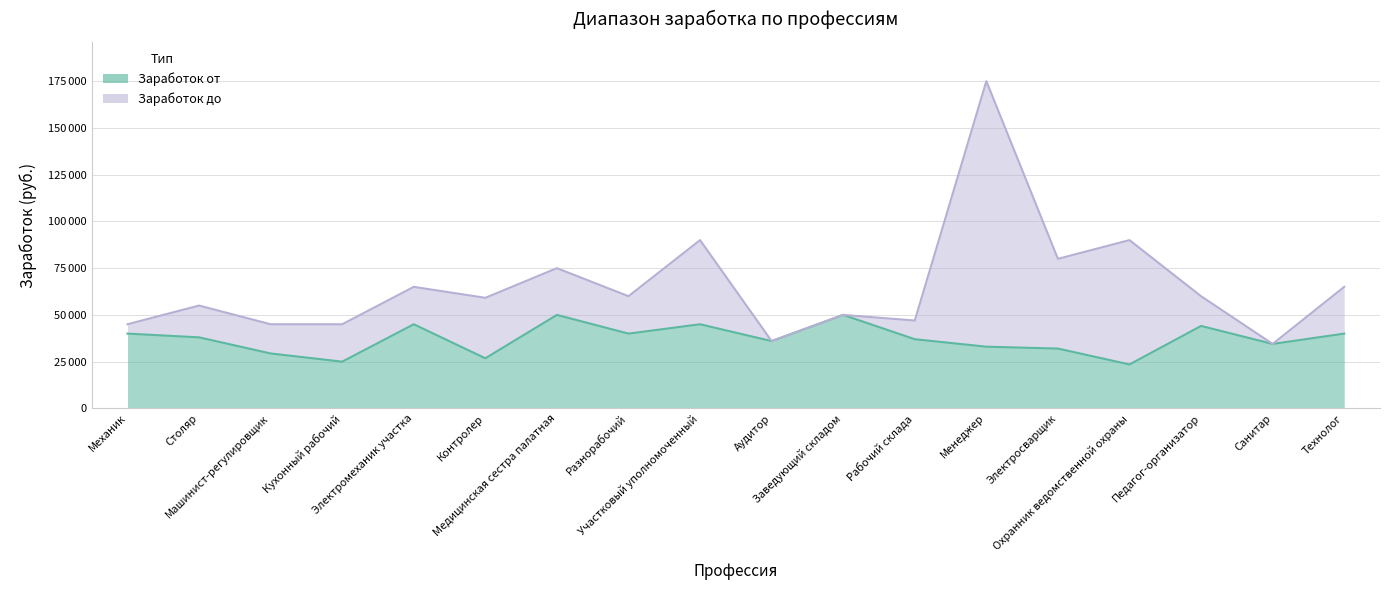

In Заработок от, how many points are lower than both neighbors (excluding endpoints)?

6